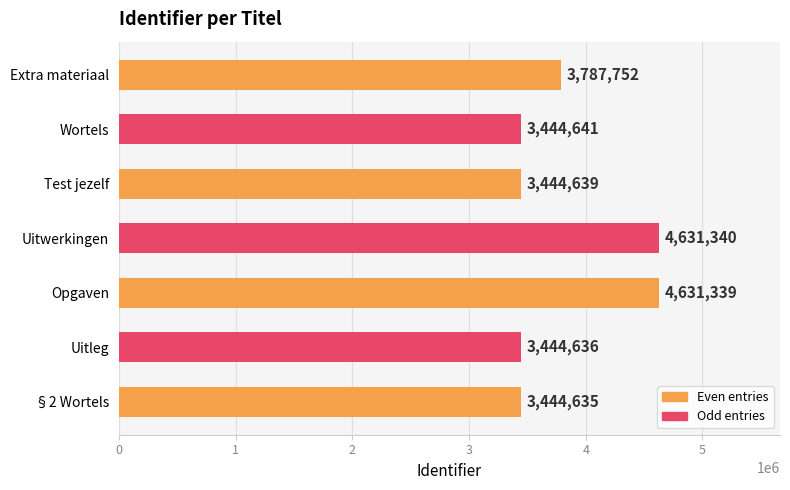

The chart shows a value of 3444639 at Test jezelf. True or false?

True